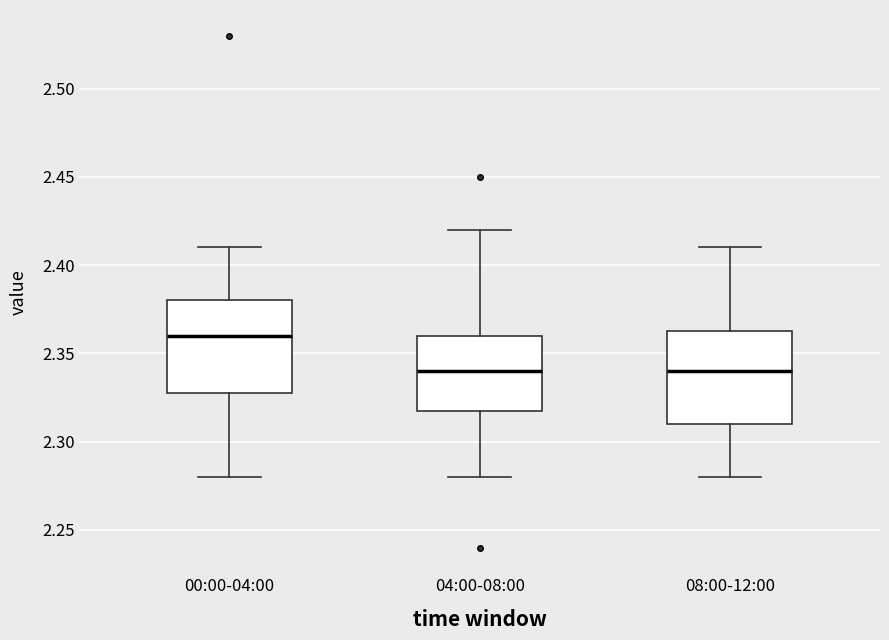

Reading left to right, transcribe this box plot: for each box, give where its median line is, the range the box spans, and where its two whiskers end, as read against the y-axis. The values are not printed on the chart, so give them approximately, as read against the axis.

00:00-04:00: median 2.360, box 2.330 to 2.380, whiskers 2.280 to 2.410
04:00-08:00: median 2.340, box 2.320 to 2.360, whiskers 2.280 to 2.420
08:00-12:00: median 2.340, box 2.310 to 2.365, whiskers 2.280 to 2.410